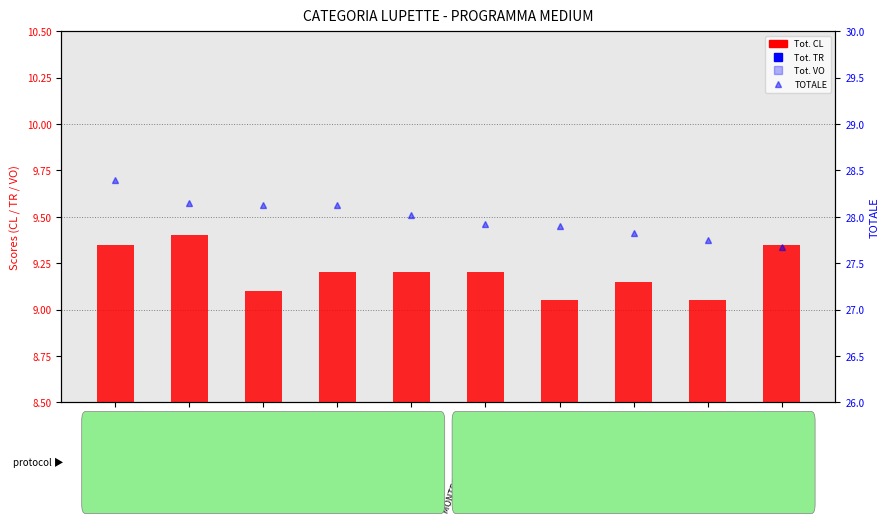

At how many categories does at least one series exceed 17?

10